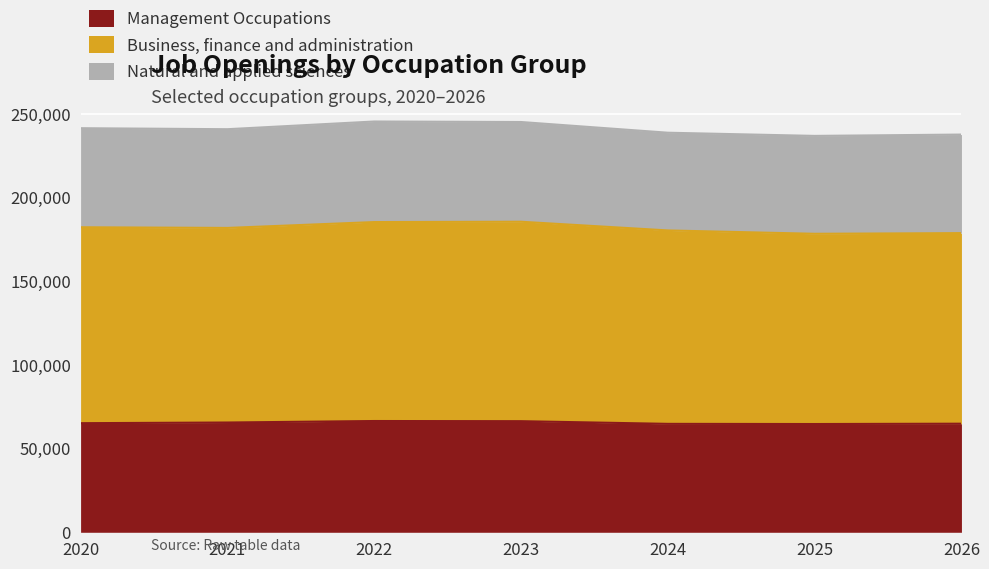

True or false: Management Occupations and Business, finance and administration intersect in this chart.

False